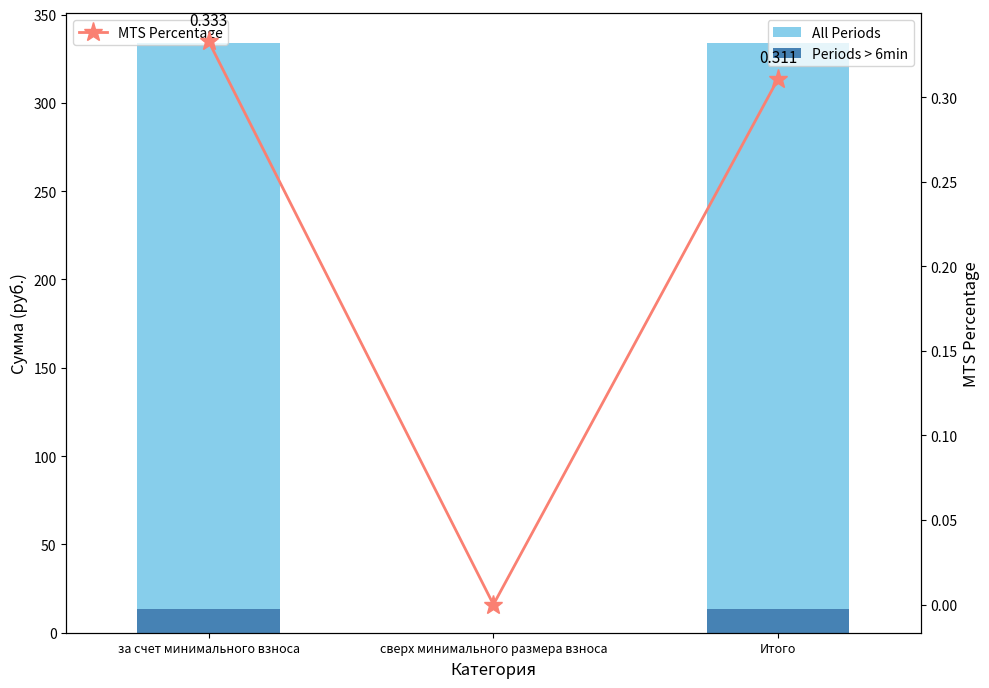

At which category is the sum across all series the highest?

за счет минимального взноса